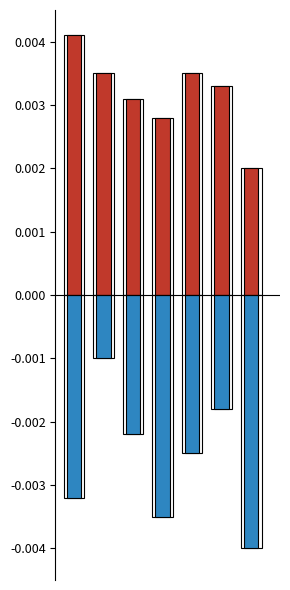

At how many categories does at least one series exceed 0?

7